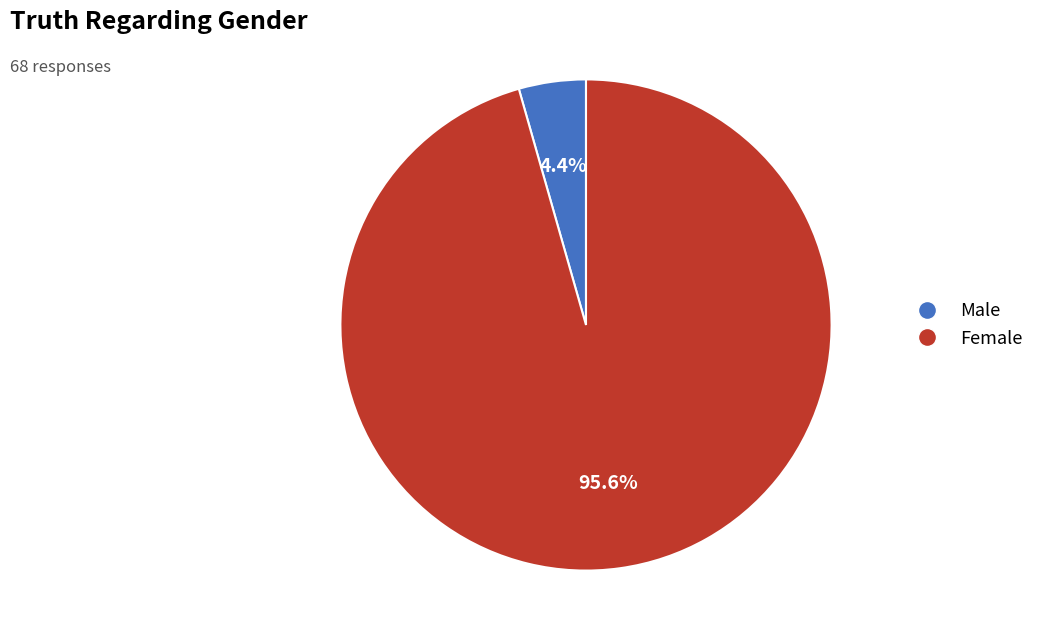

To the nearest percent, what percentage of the pie is Female?

96%